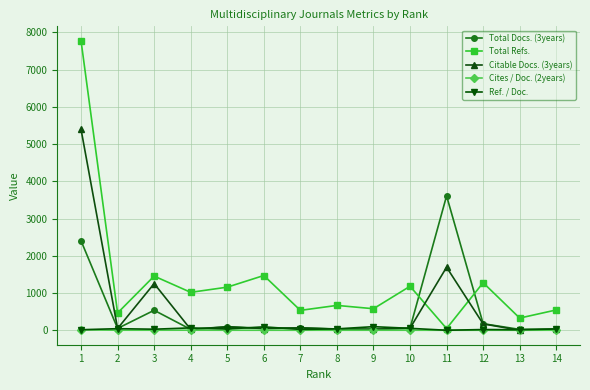

Between 2 and 6, which series saw the biggest shift?

Total Refs.